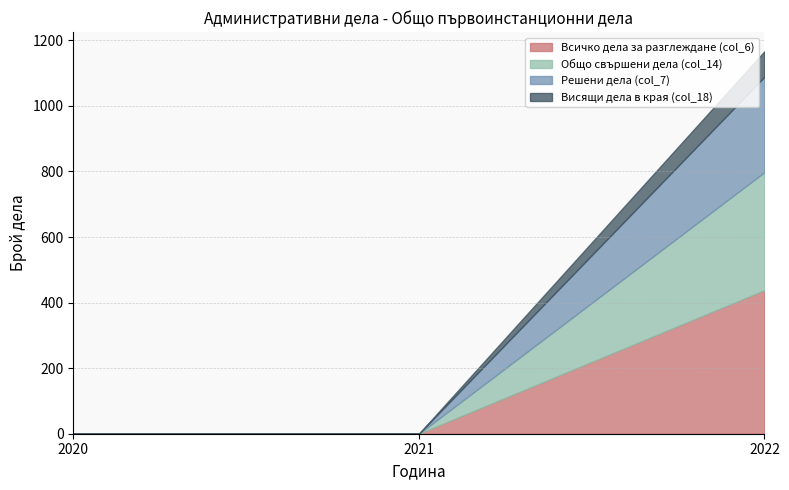

Rank the series by their average value, from highest to lowest.

Всичко дела за разглеждане (col_6), Общо свършени дела (col_14), Решени дела (col_7), Висящи дела в края (col_18)